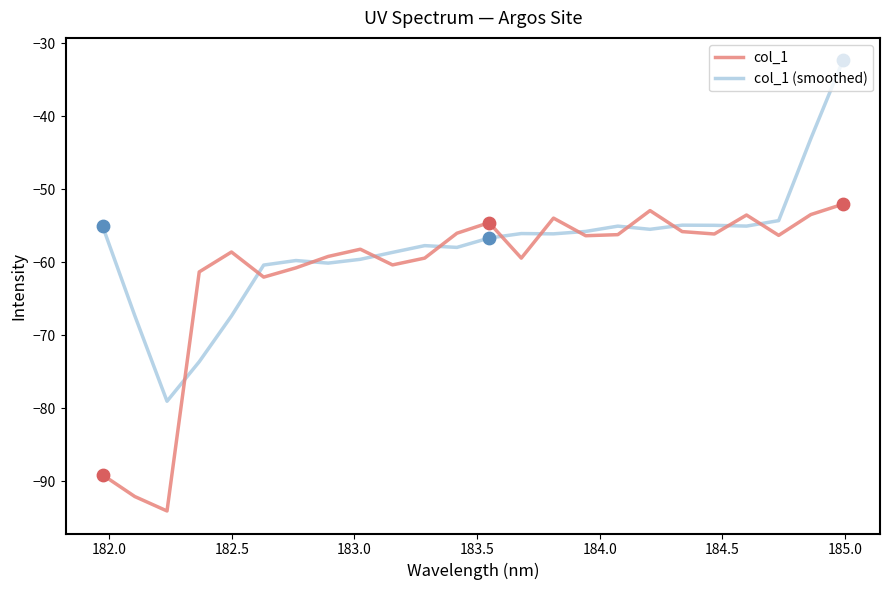

Which series has the widest spread of values?

col_1 (smoothed)